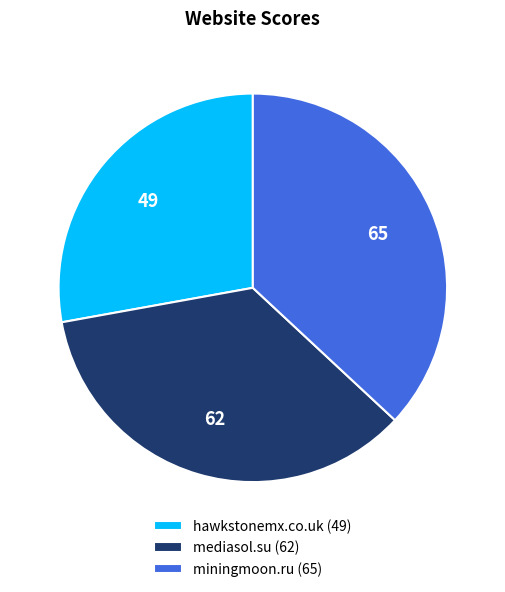

Is the sum of hawkstonemx.co.uk (49) and miningmoon.ru (65) greater than half?

Yes